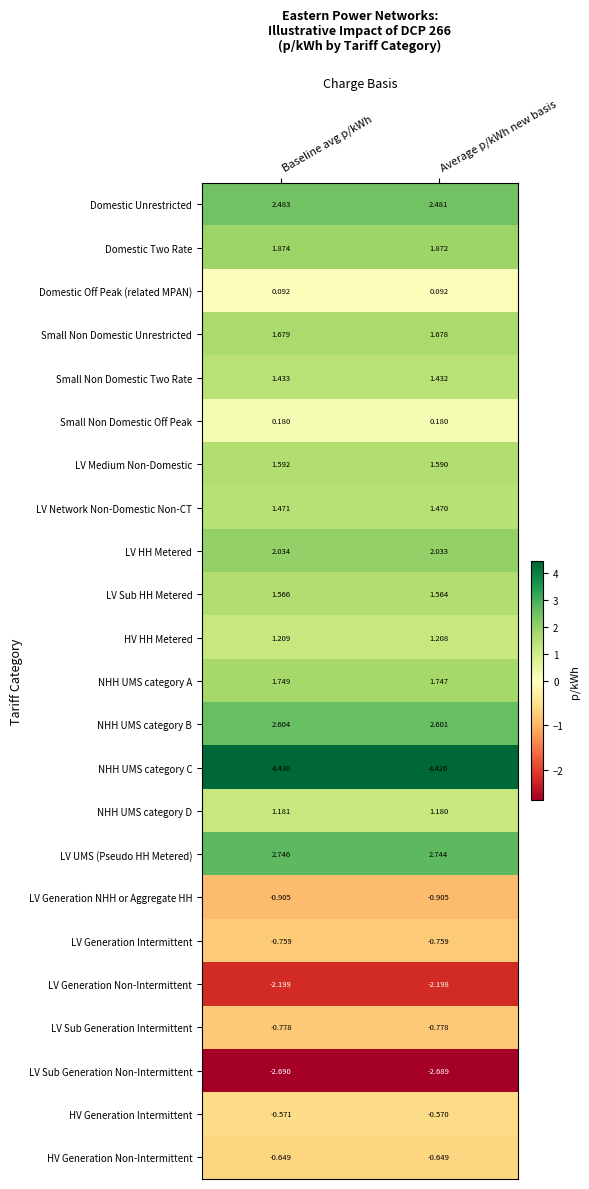

Which label corresponds to the largest value in the chart?

Baseline avg p/kWh